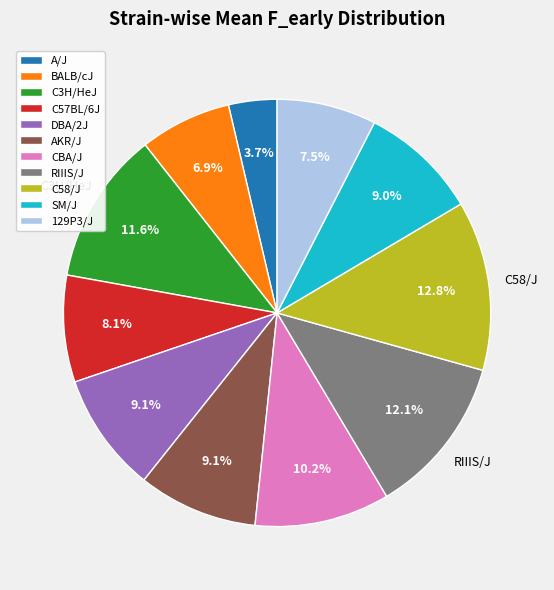

To the nearest percent, what portion does A/J represent?

4%